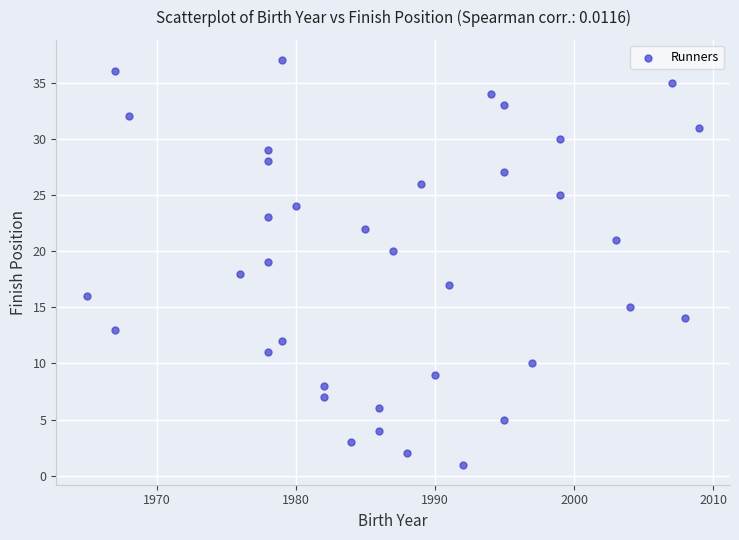

What is the range of Y values (max minus min)?

36